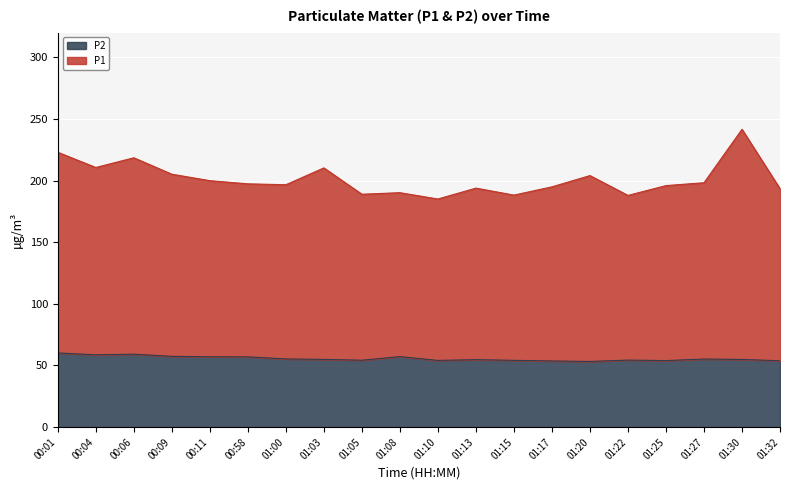

The P2 series shows 55.2 at 01:27. True or false?

True